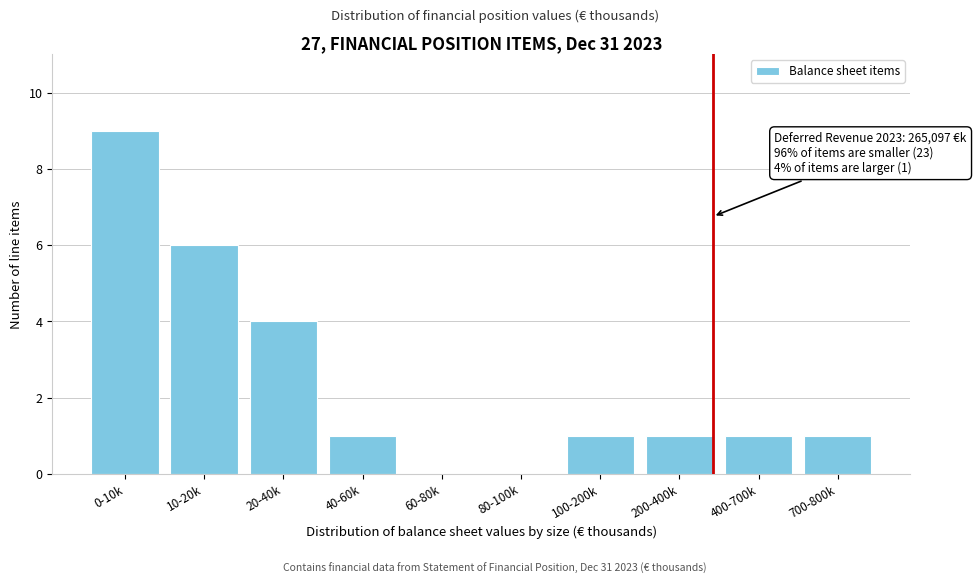

Reading left to right, extract all data points from this chart.

0-10k=9	10-20k=6	20-40k=4	40-60k=1	60-80k=0	80-100k=0	100-200k=1	200-400k=1	400-700k=1	700-800k=1